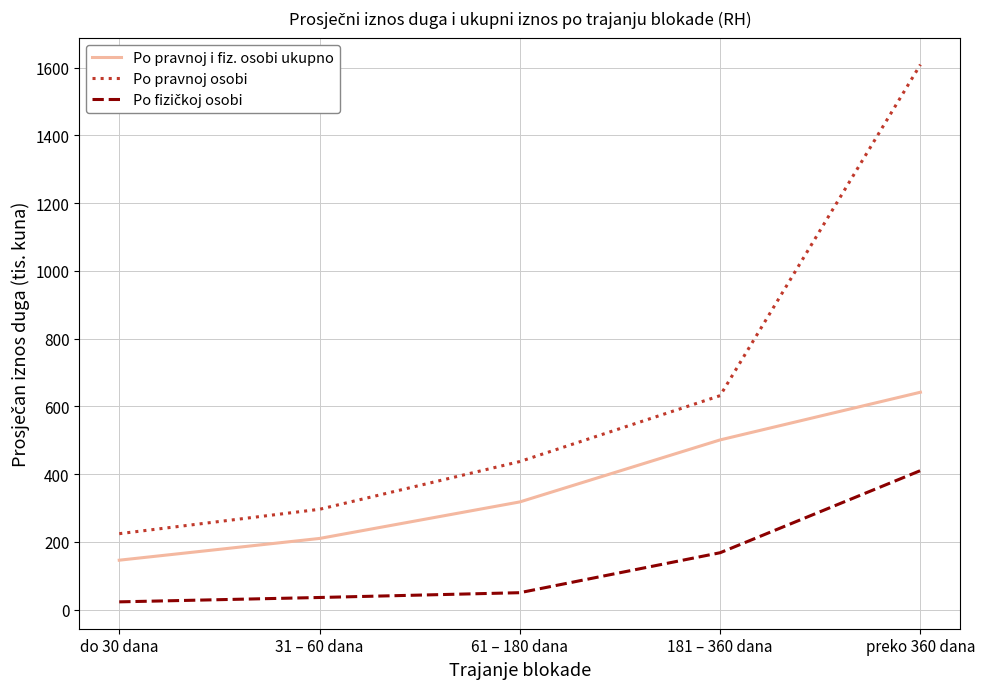

Which series changed the most between 61 – 180 dana and preko 360 dana?

Po pravnoj osobi